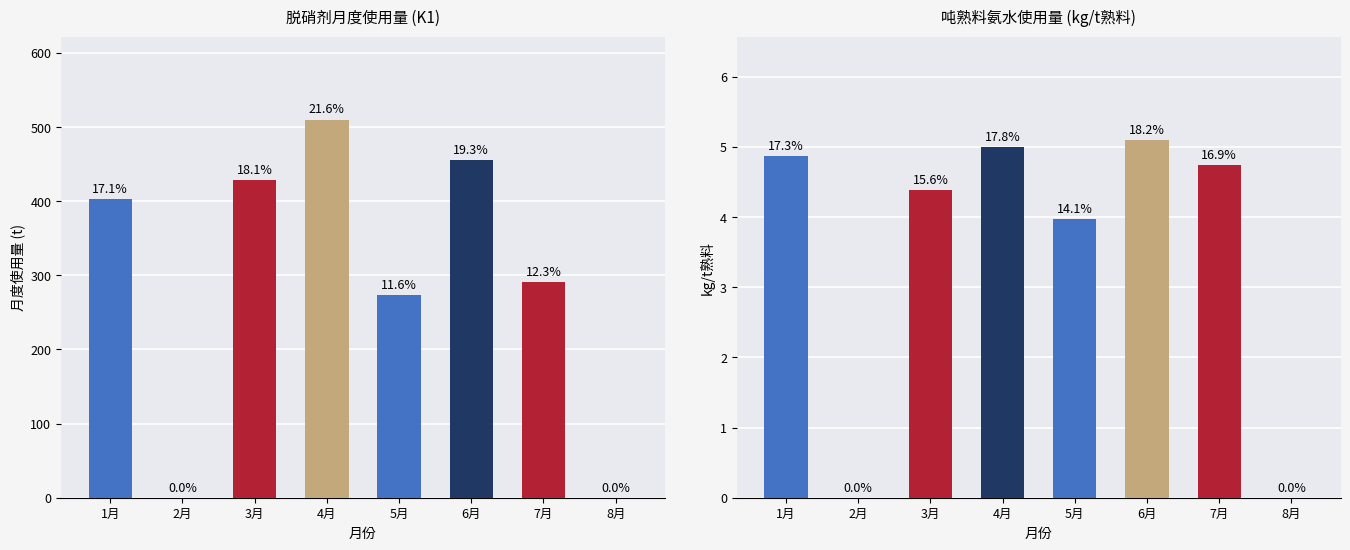

At which label does 月度使用量(脱硝剂) first exceed 403?

1月